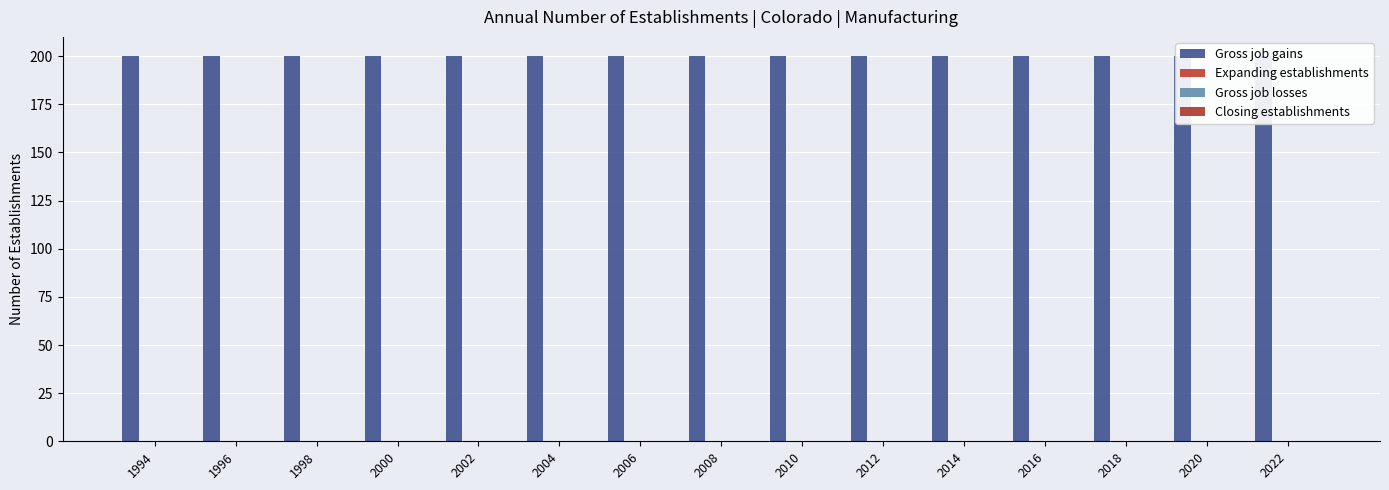

What is the sum of all Gross job gains values?

3000